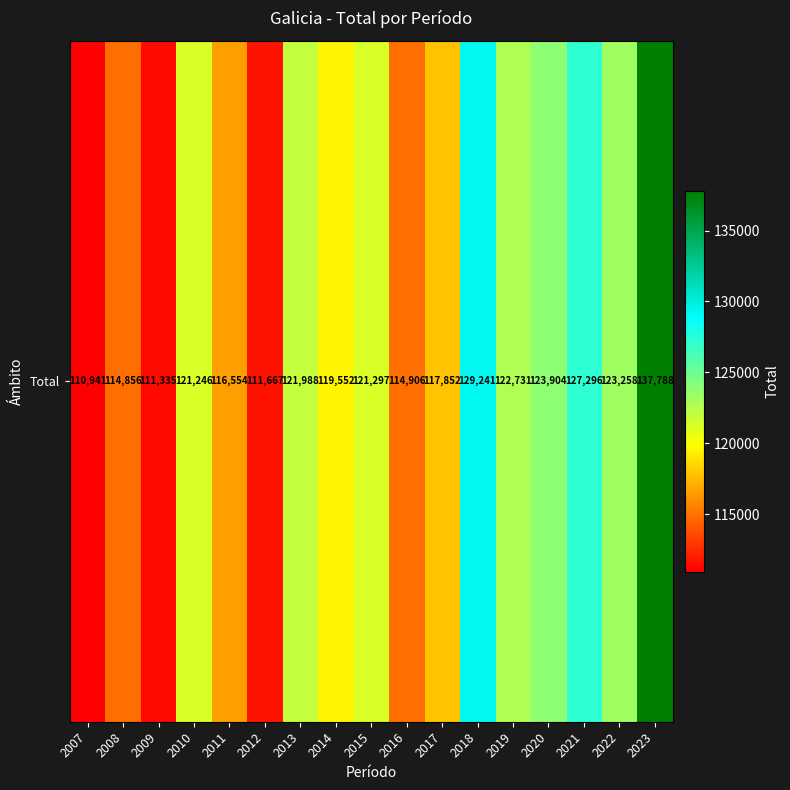

Reading left to right, transcribe all the data shown in this chart.

110941	114856	111335	121246	116554	111667	121988	119552	121297	114906	117852	129241	122731	123904	127296	123258	137788